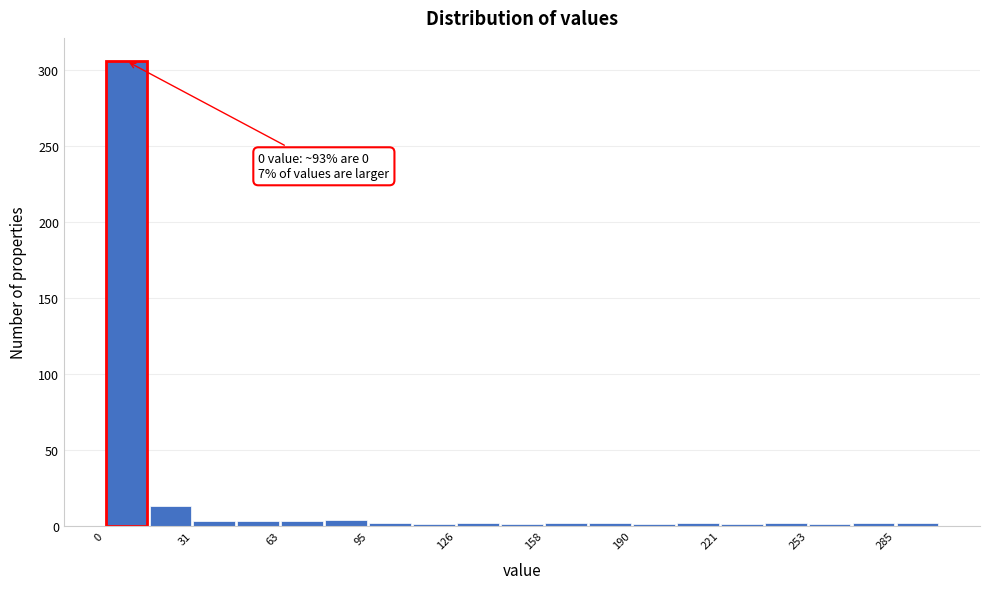

Around what value on the x-axis is the tallest bar? Give the approximate position of its centre, as read against the axis.

10